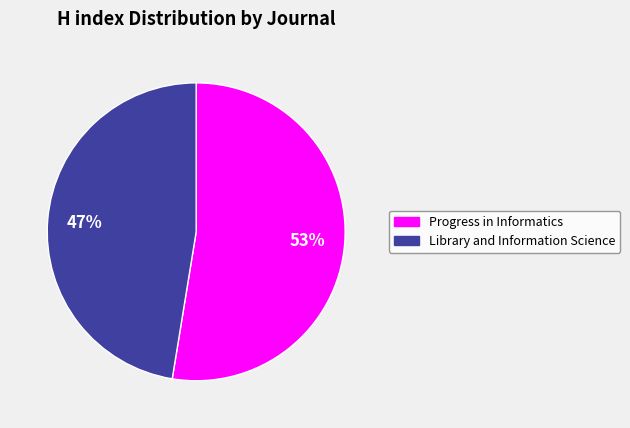

To the nearest percent, what percentage of the pie is Progress in Informatics?

53%